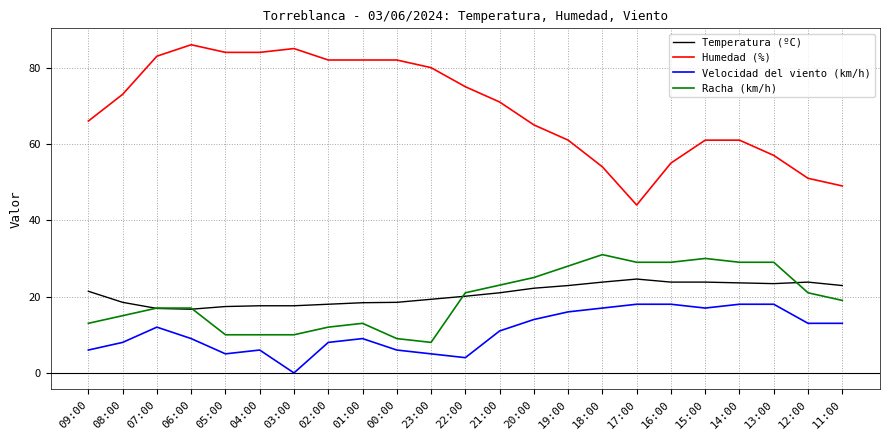

What is the lowest value of the Humedad (%) series?

44.0